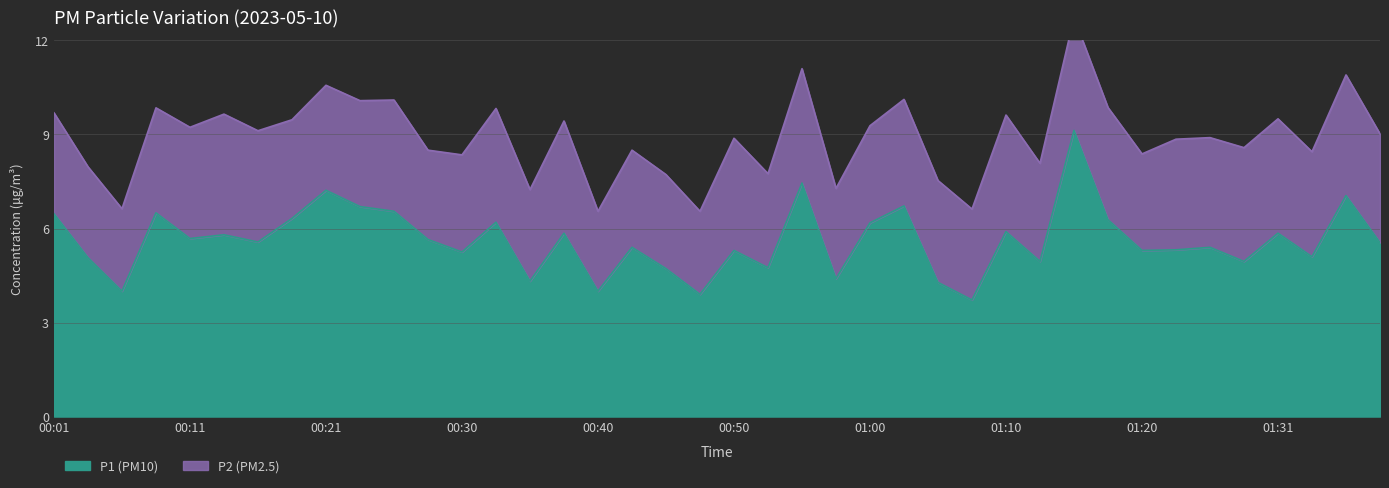

What is the maximum value shown in the chart?

9.1